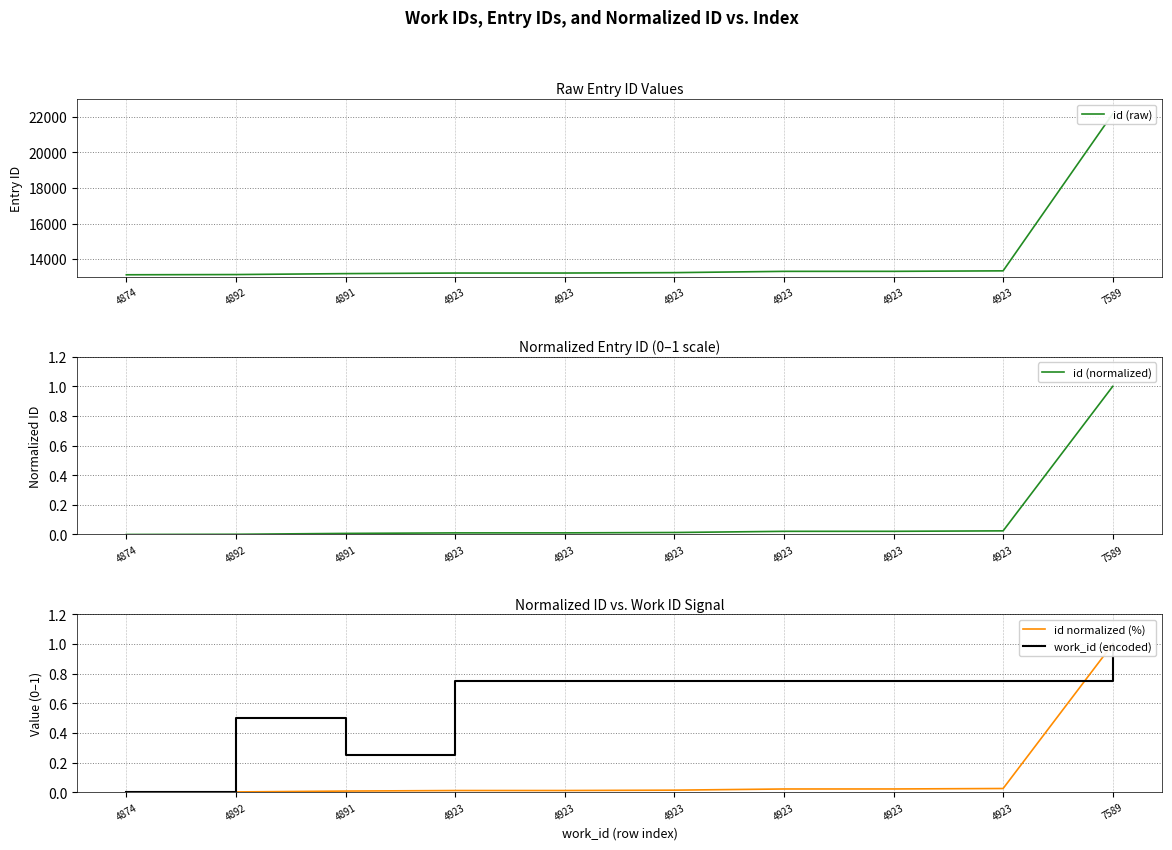

True or false: id (normalized) and id normalized (%) intersect in this chart.

False